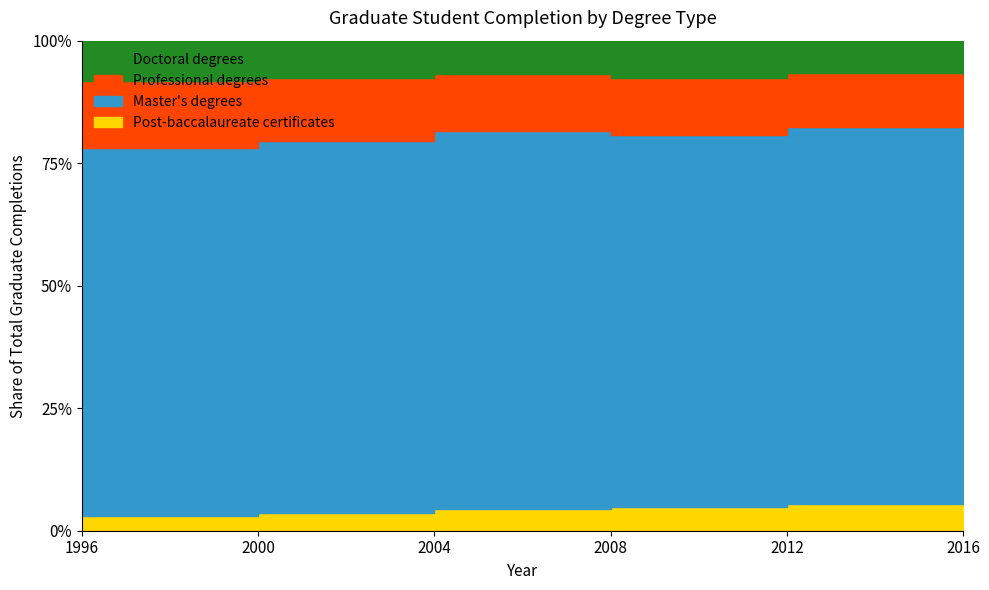

What is the sum of all Master's degrees values?

3484411